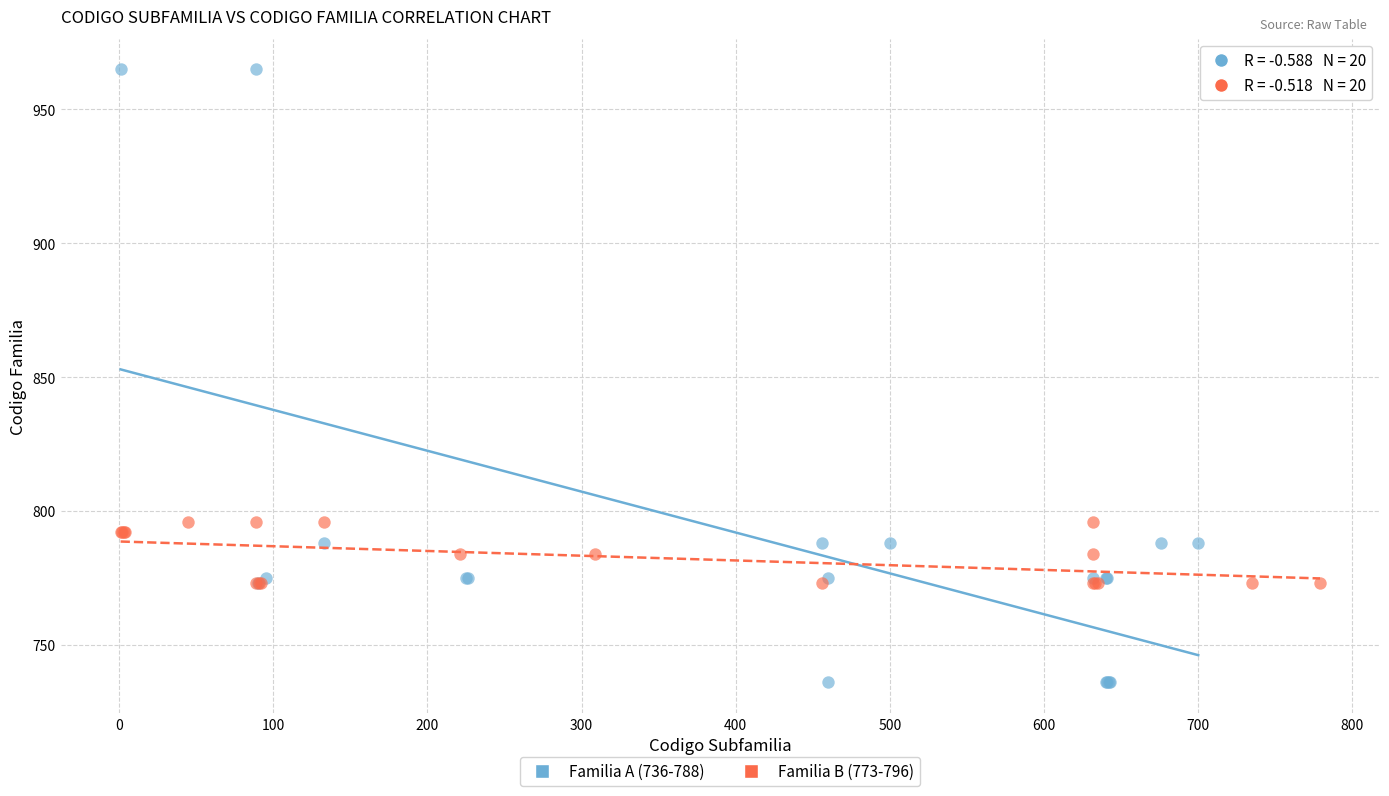

Which series contains the highest Y value?

Familia A (736-788)